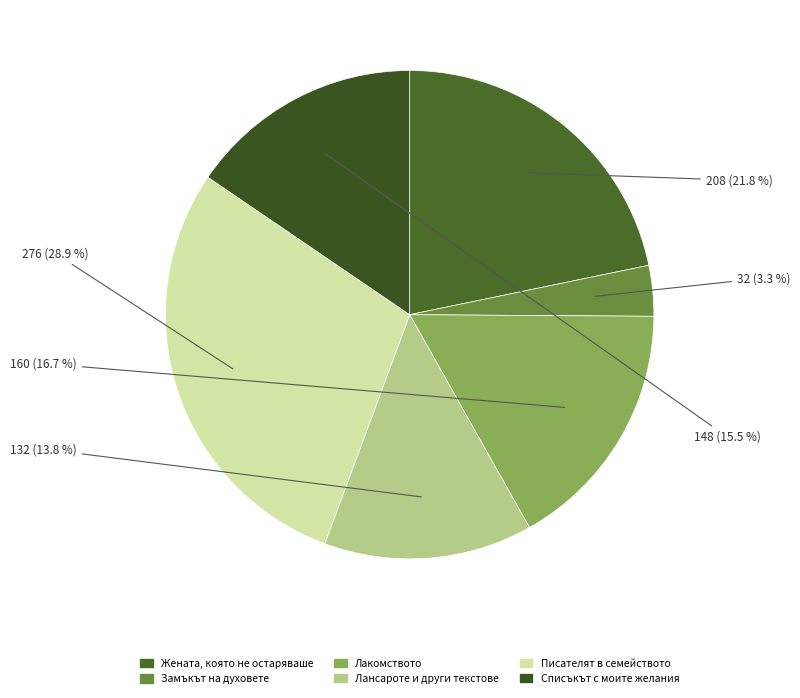

Is there a majority slice in this chart?

No